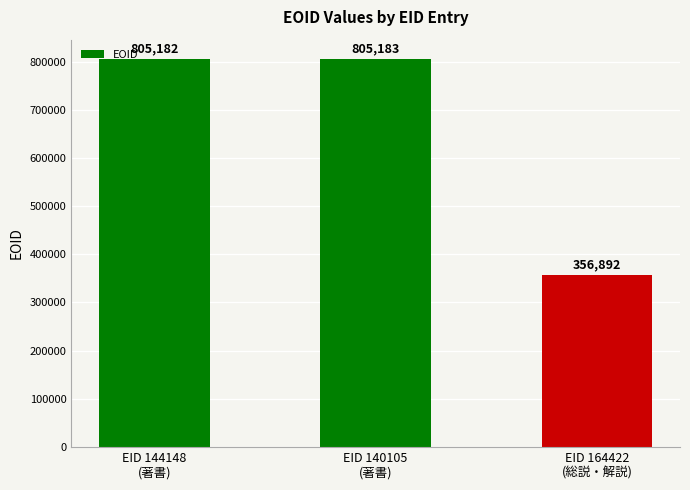

What is the difference between the maximum and minimum values?

448291